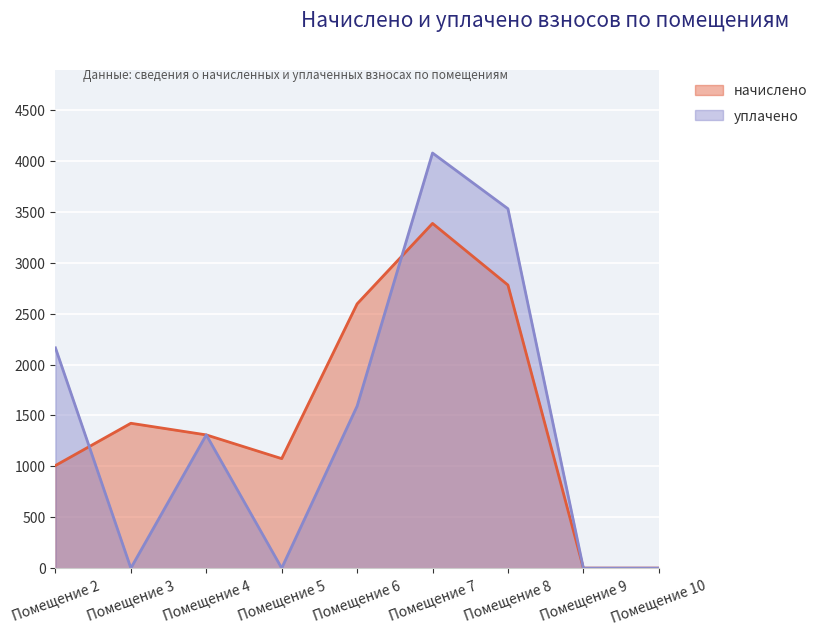

Which series has the largest total across all categories?

начислено